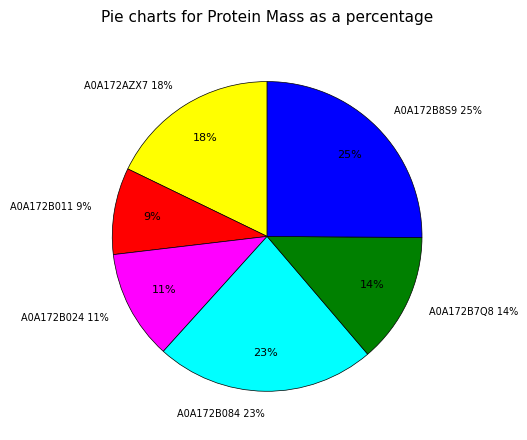

To the nearest percent, what portion does A0A172B7Q8 represent?

14%